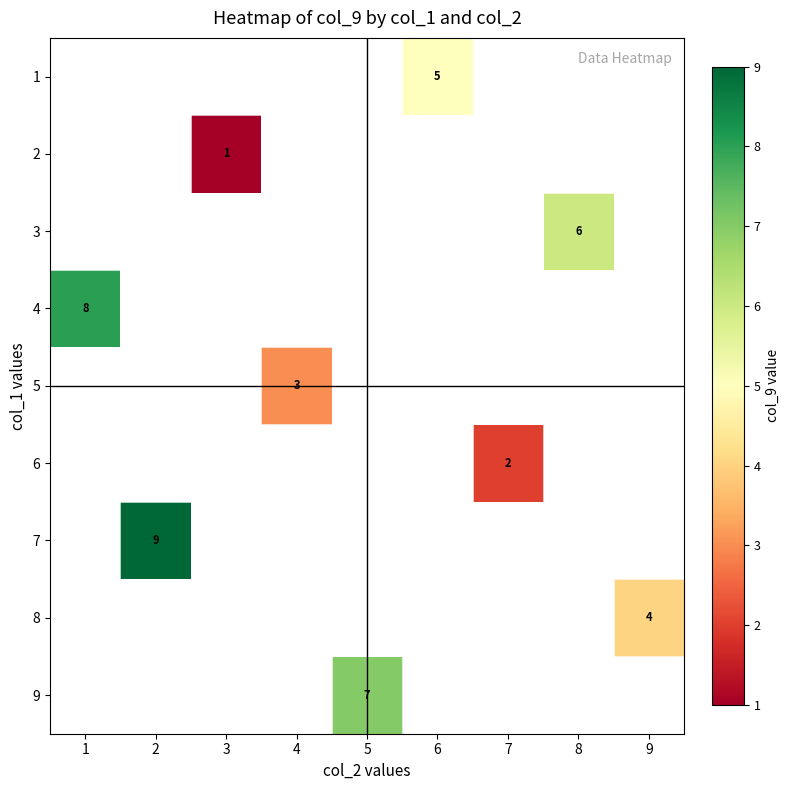

How many distinct data groups are displayed?

9